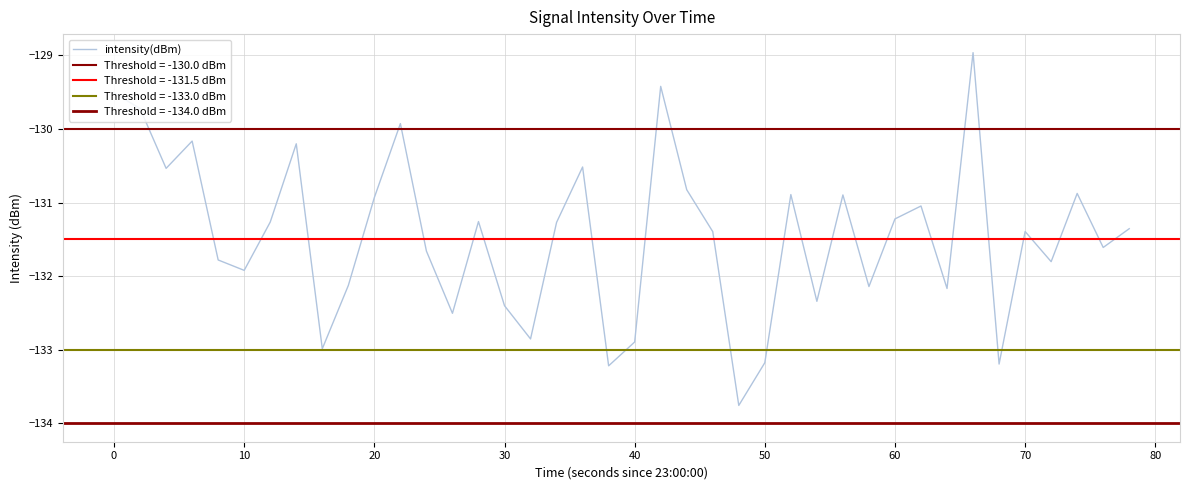

Is it true that intensity(dBm) equals -45.7 at 60?

False